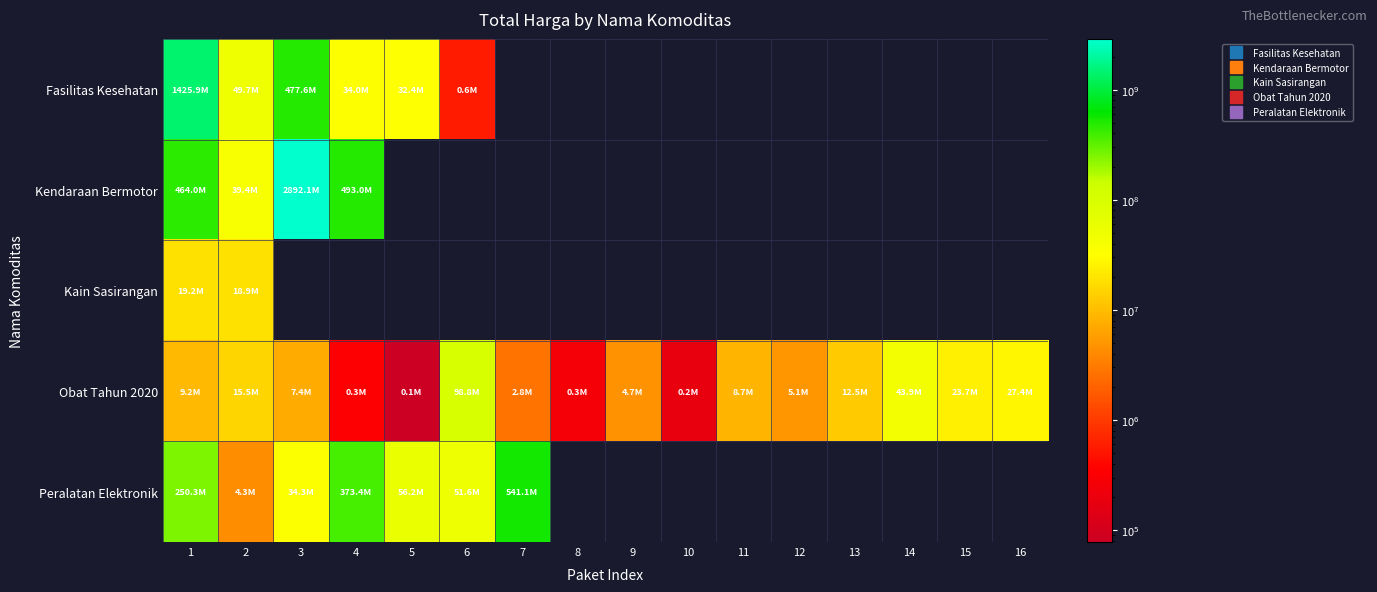

How many series are shown in this chart?

5